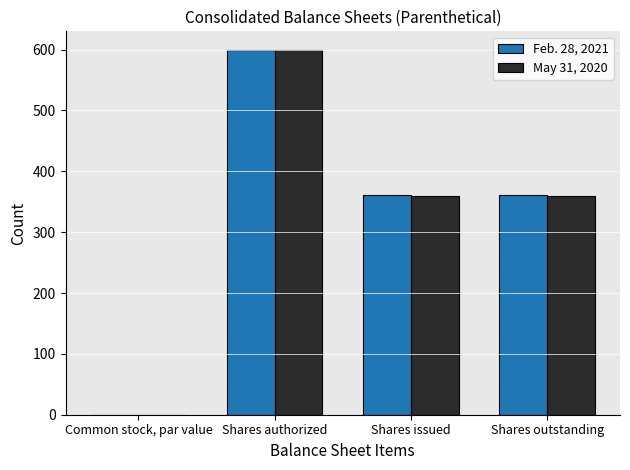

Between Shares authorized and Shares issued, which series saw the biggest shift?

May 31, 2020